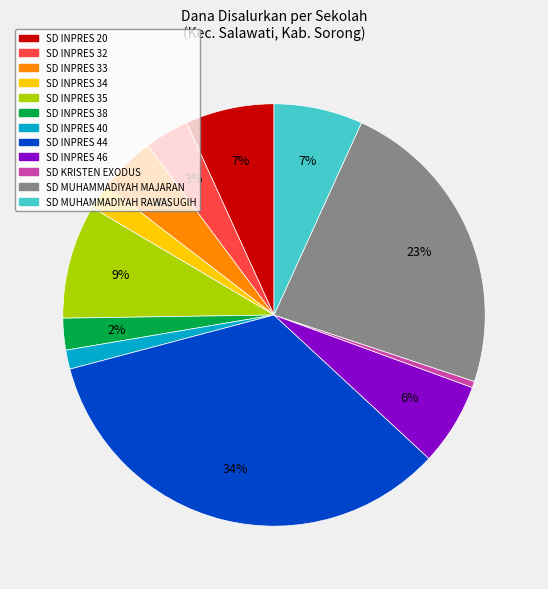

What is the smallest slice in the pie chart?

SD KRISTEN EXODUS